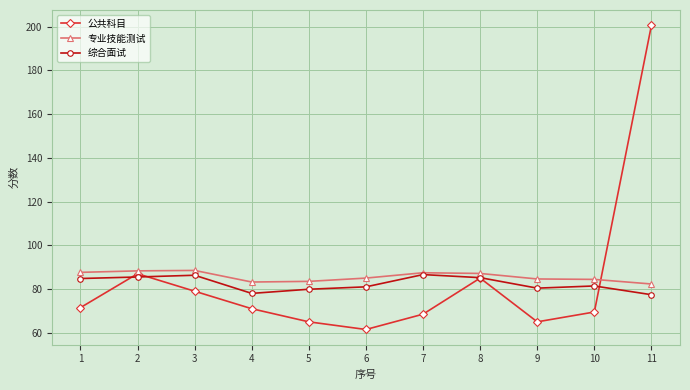

The value of 专业技能测试 at 4 is 83.2. True or false?

True